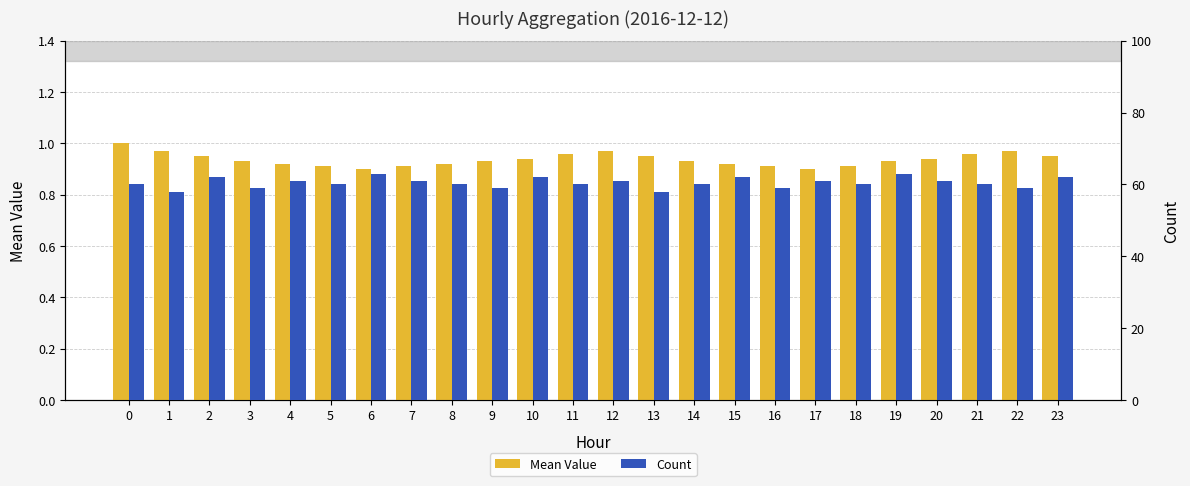

What is the spread (max minus min) of values at 14?

59.1